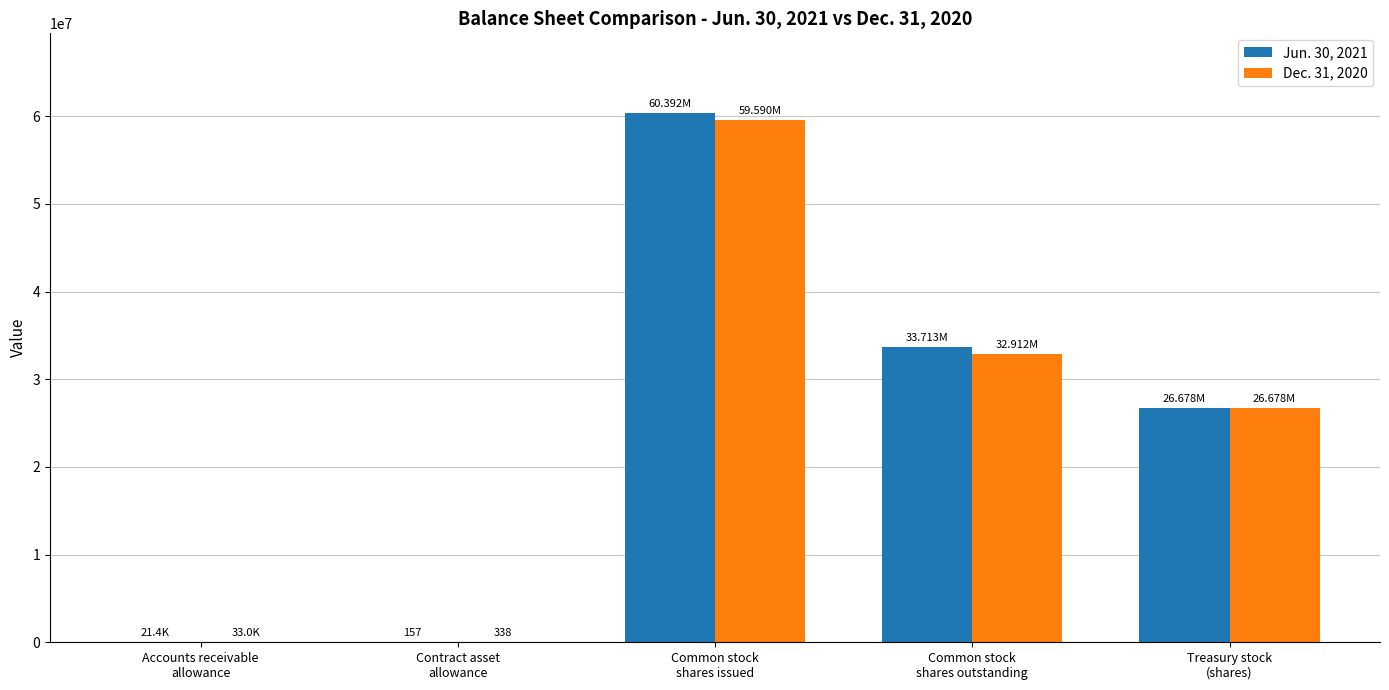

Are the bars grouped side by side (vs. stacked)?

Yes